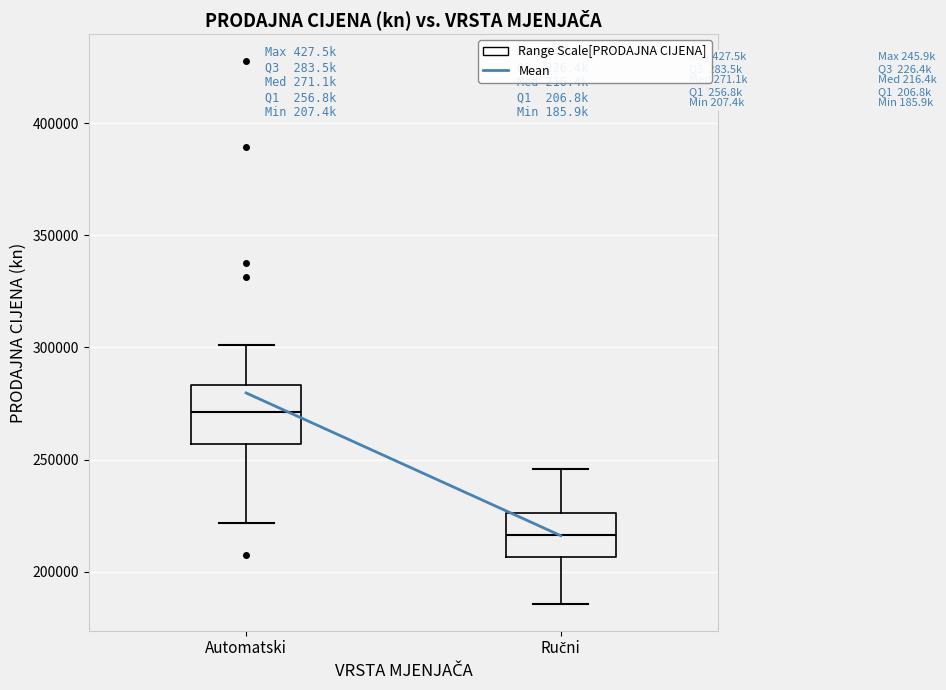

Reading left to right, transcribe this box plot: for each box, give where its median line is, the range the box spans, and where its two whiskers end, as read against the y-axis. The values are not printed on the chart, so give them approximately, as read against the axis.

Automatski: median 270000, box 255000 to 285000, whiskers 220000 to 300000
Ručni: median 215000, box 205000 to 225000, whiskers 185000 to 245000